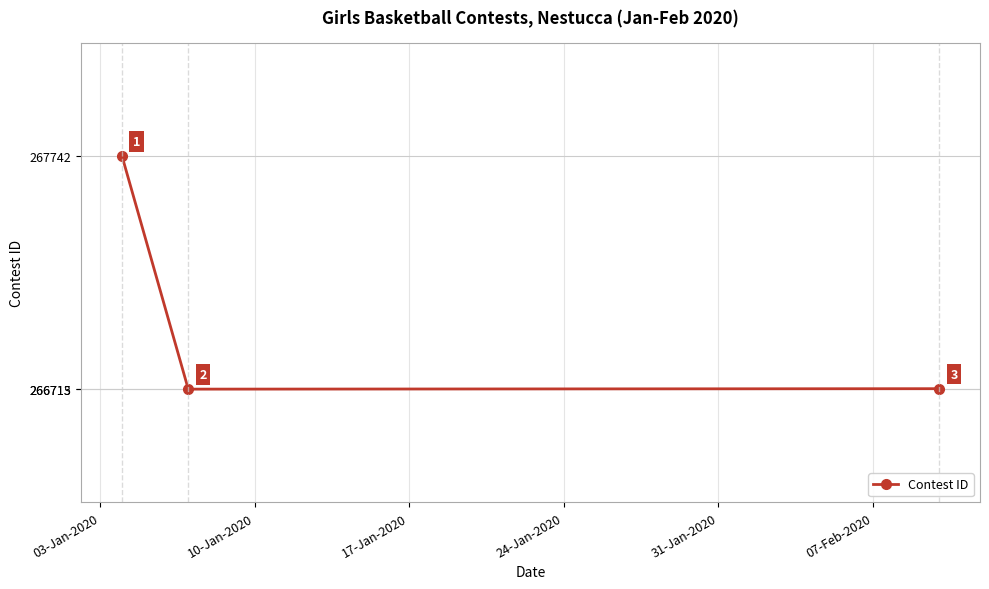

What is the difference between the maximum and minimum values?

1029